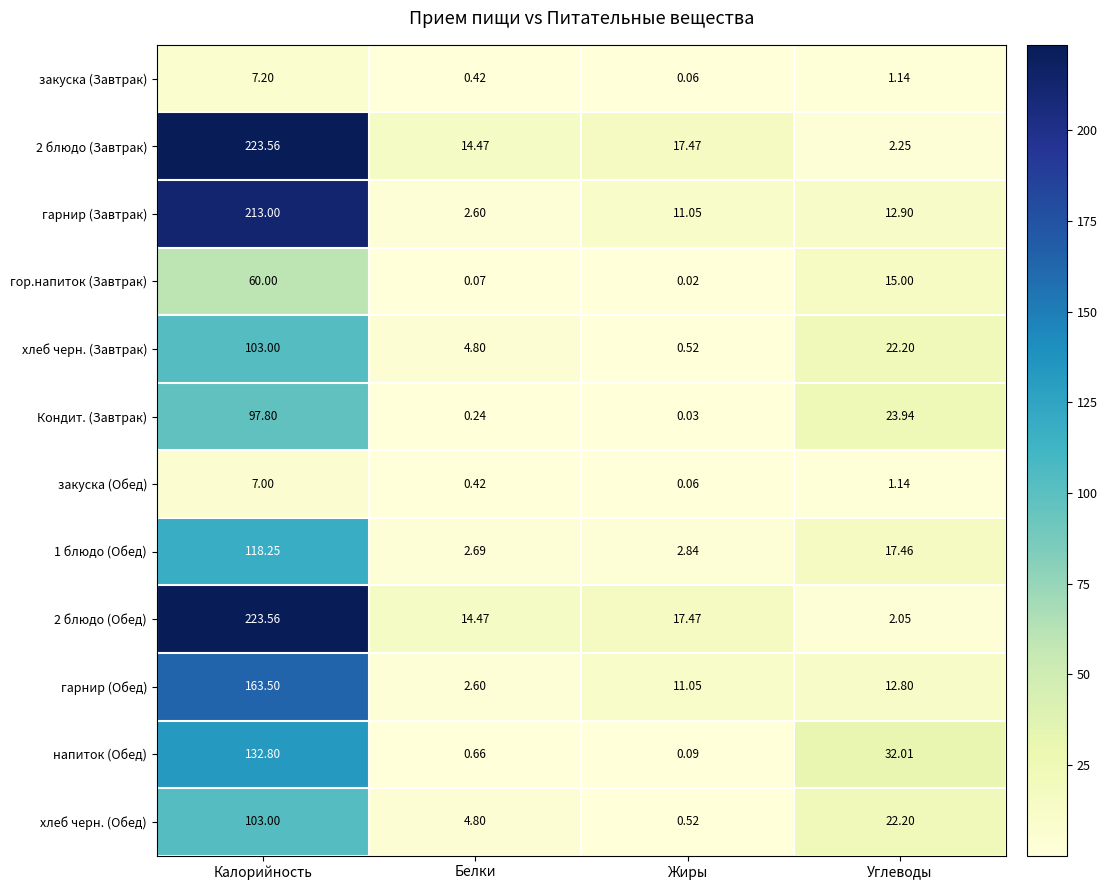

What is the total value across all series at Углеводы?

165.1